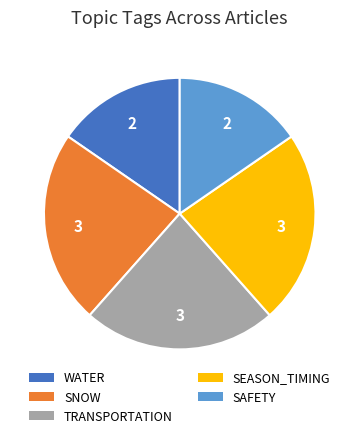

Approximately how many times larger is the value at WATER compared to TRANSPORTATION?

0.7